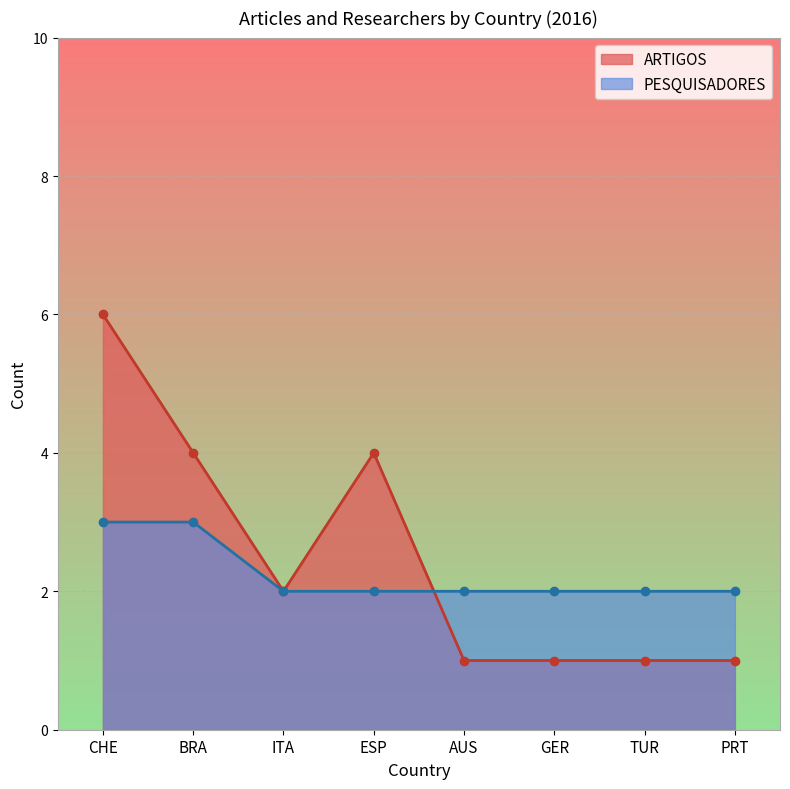

The PESQUISADORES series shows 2 at AUS. True or false?

True